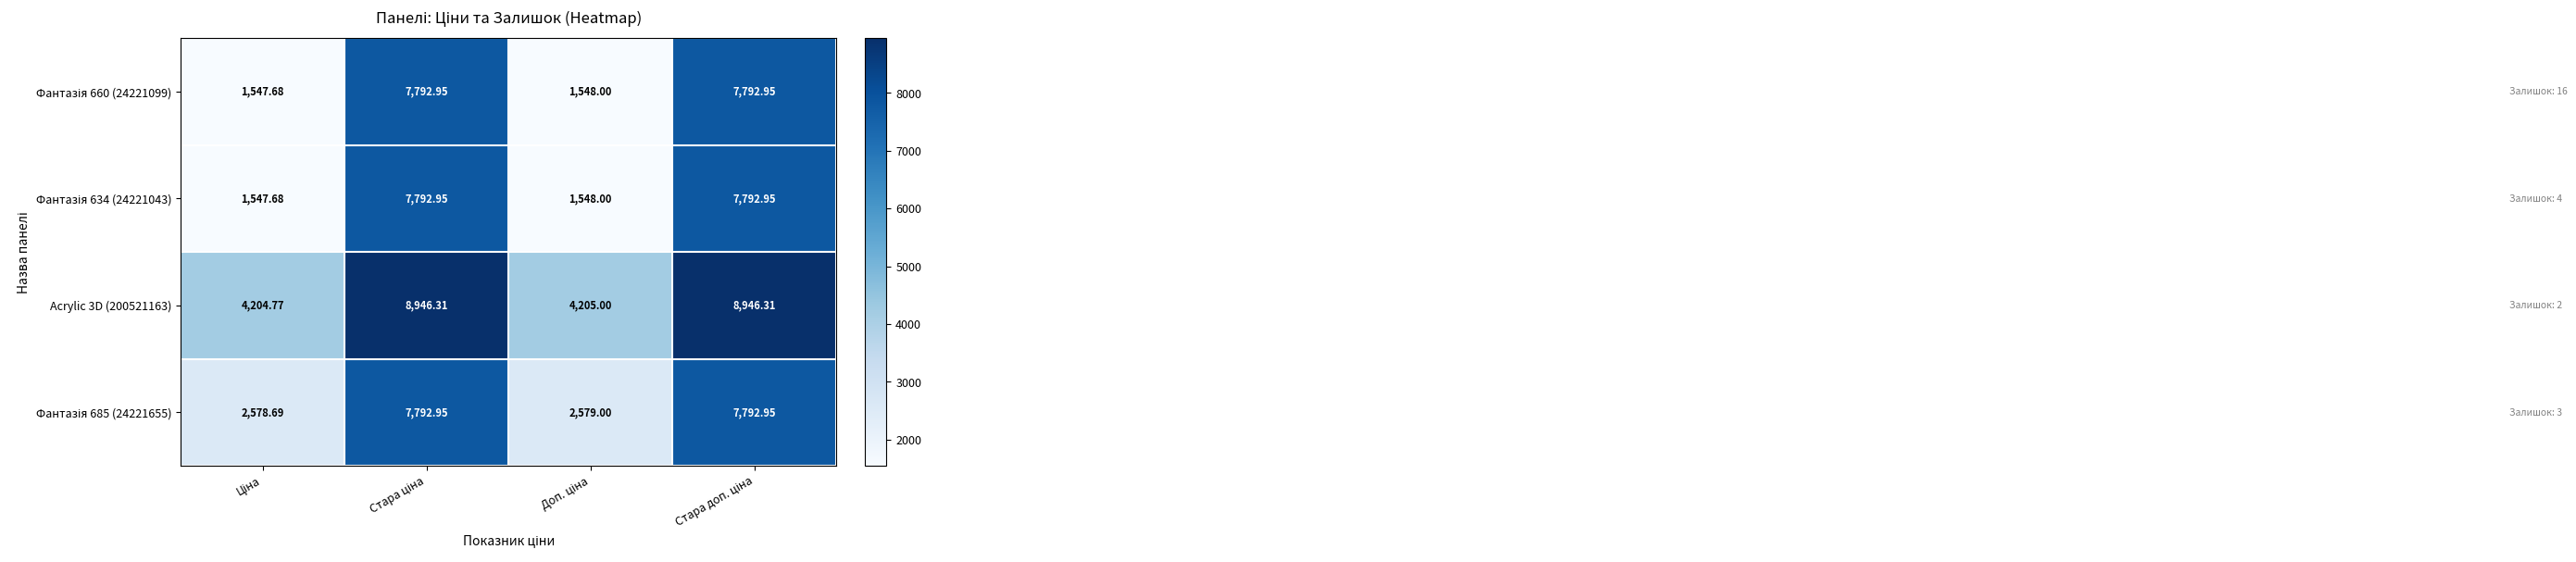

Which series changed the most between Ціна and Стара ціна?

Фантазія 660 (24221099)